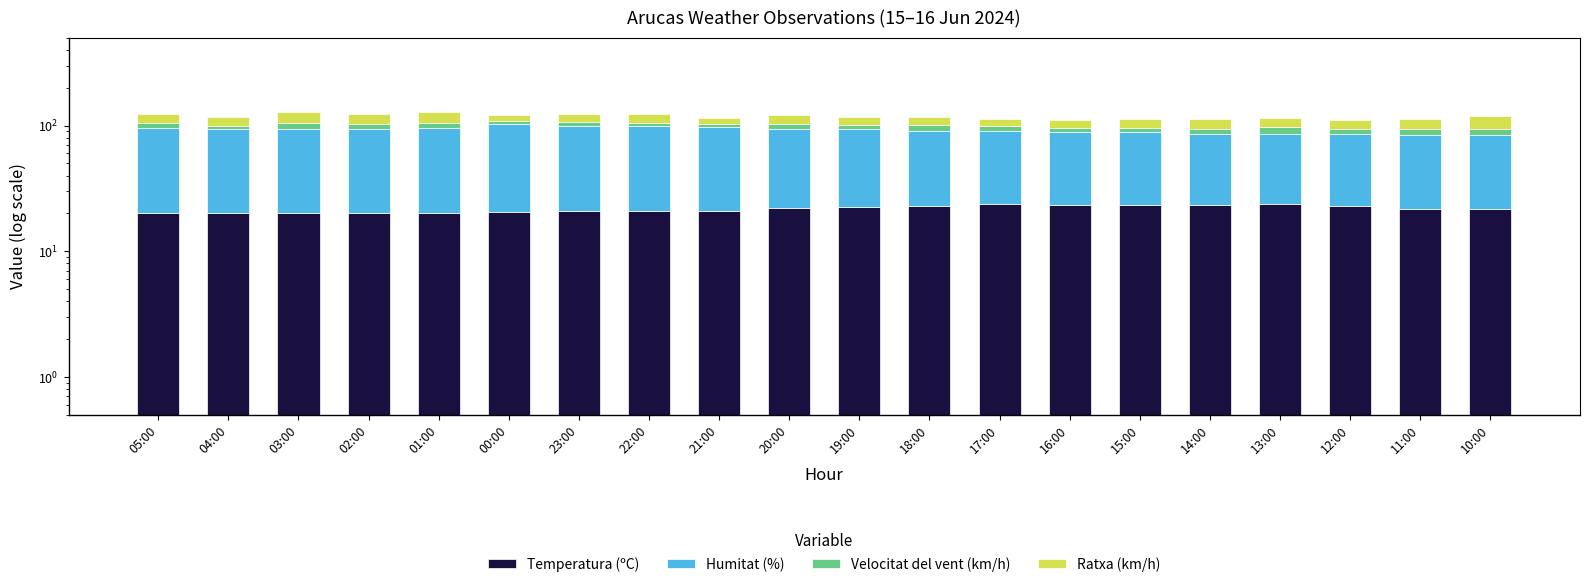

How many distinct data groups are displayed?

4